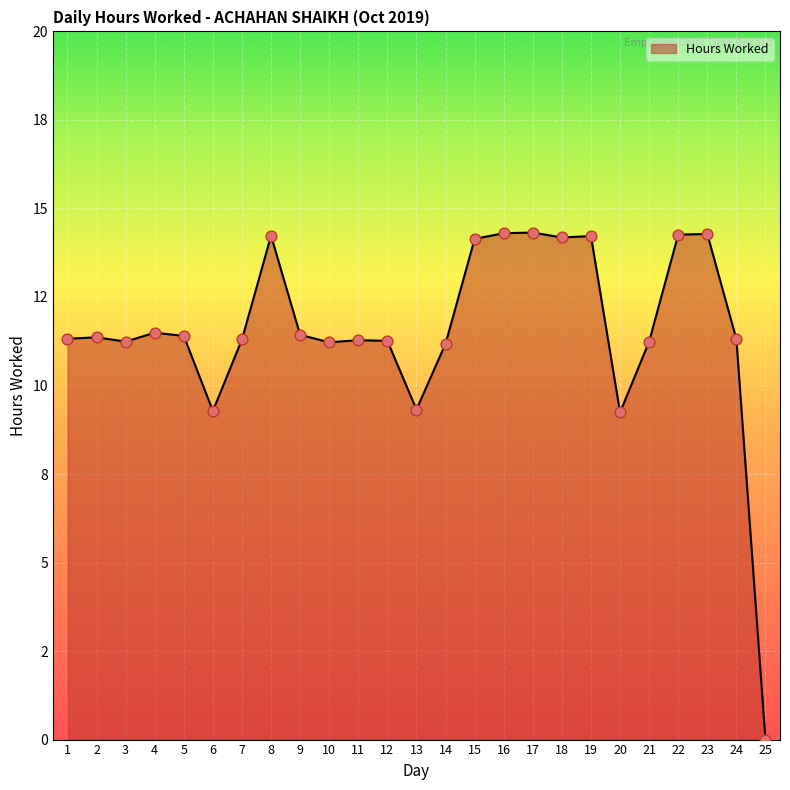

Approximately how many times larger is the value at 15 compared to 19?

1.0